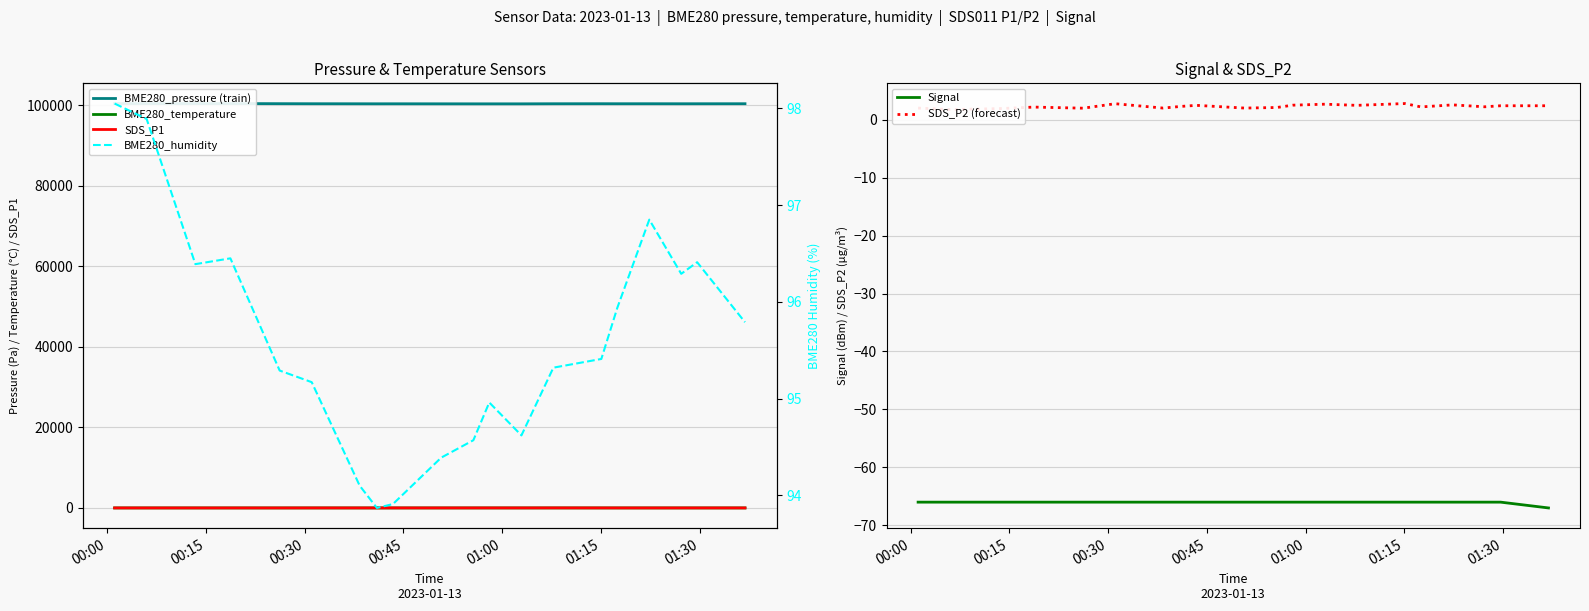

Is it true that SDS_P2 (forecast) equals 4.0 at 7?

False